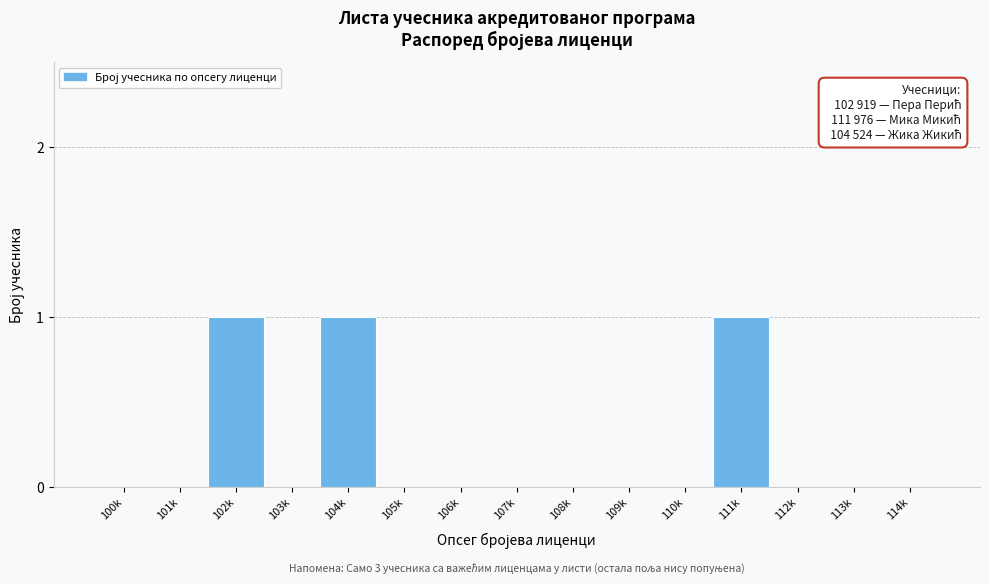

Reading left to right, transcribe all the data shown in this chart.

100k=0	101k=0	102k=1	103k=0	104k=1	105k=0	106k=0	107k=0	108k=0	109k=0	110k=0	111k=1	112k=0	113k=0	114k=0